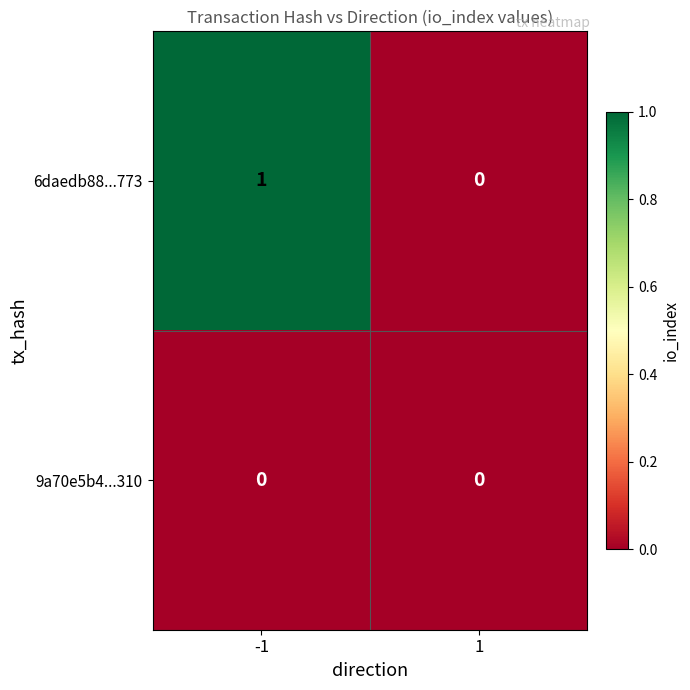

Which series has the largest total across all categories?

6daedb88...773